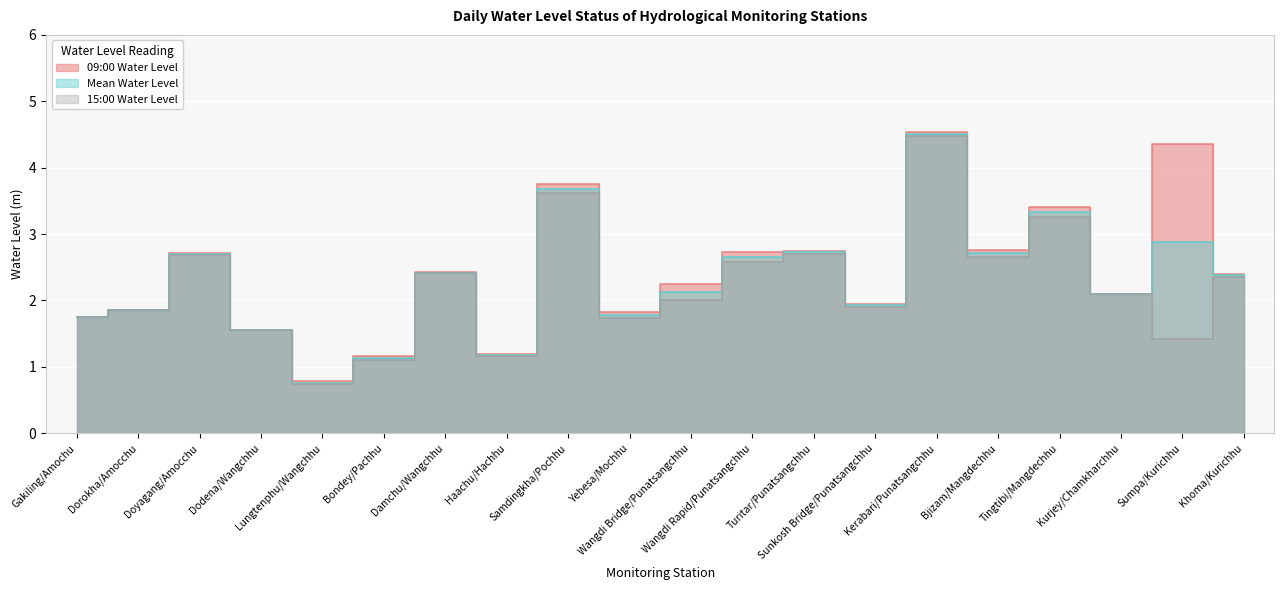

Which series has the widest spread of values?

09:00 Water Level